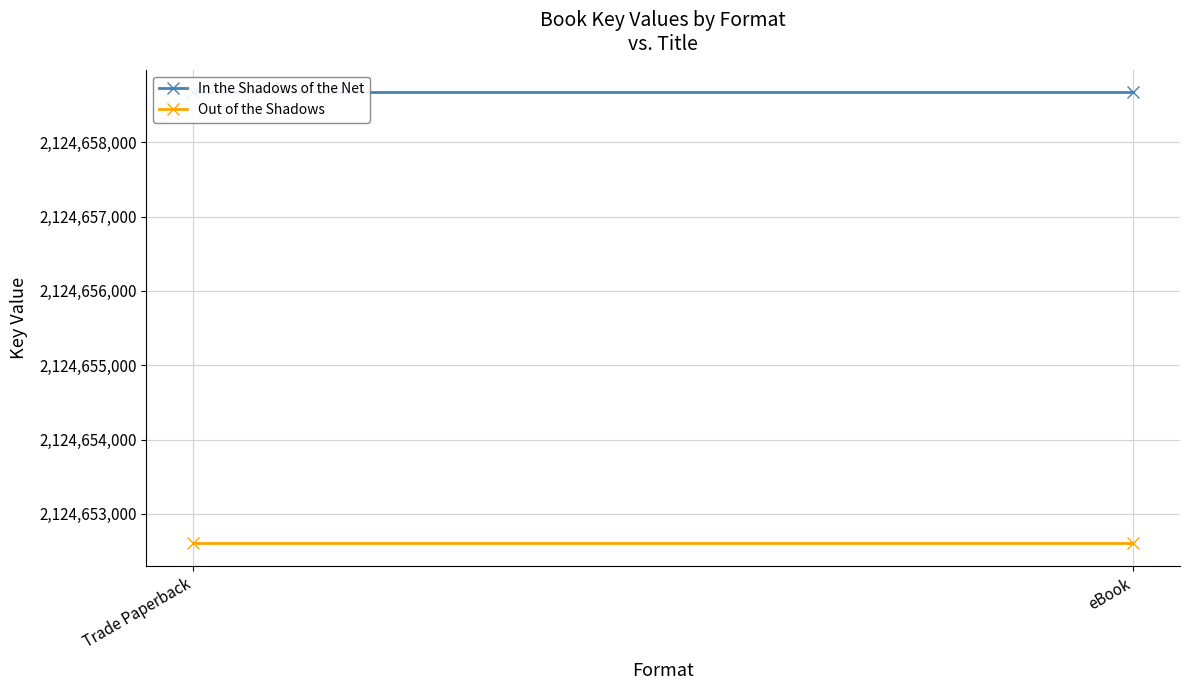

Reading right to left, transcribe all the data shown in this chart.

In the Shadows of the Net: 2124658674	2124658674
Out of the Shadows: 2124652603	2124652603